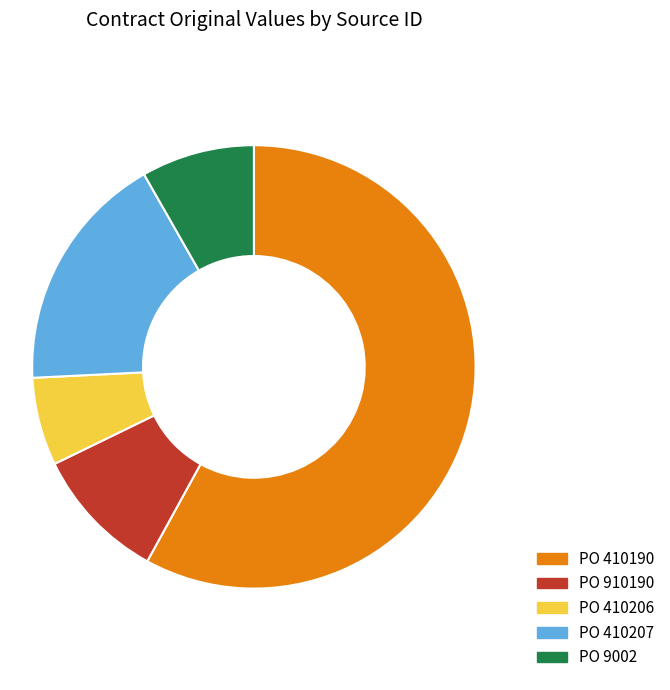

Is it true that PO 410207 is 18% of the pie?

True